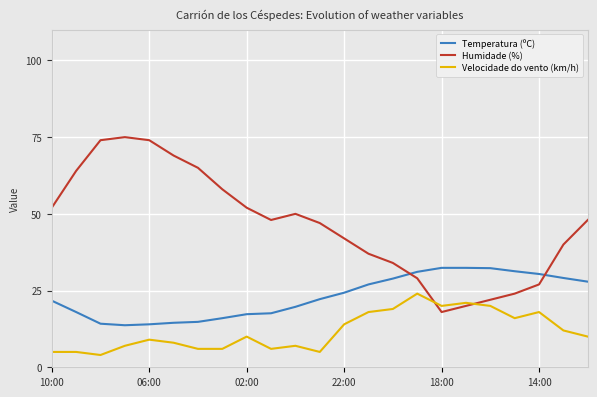

Which series has the largest total across all categories?

Humidade (%)